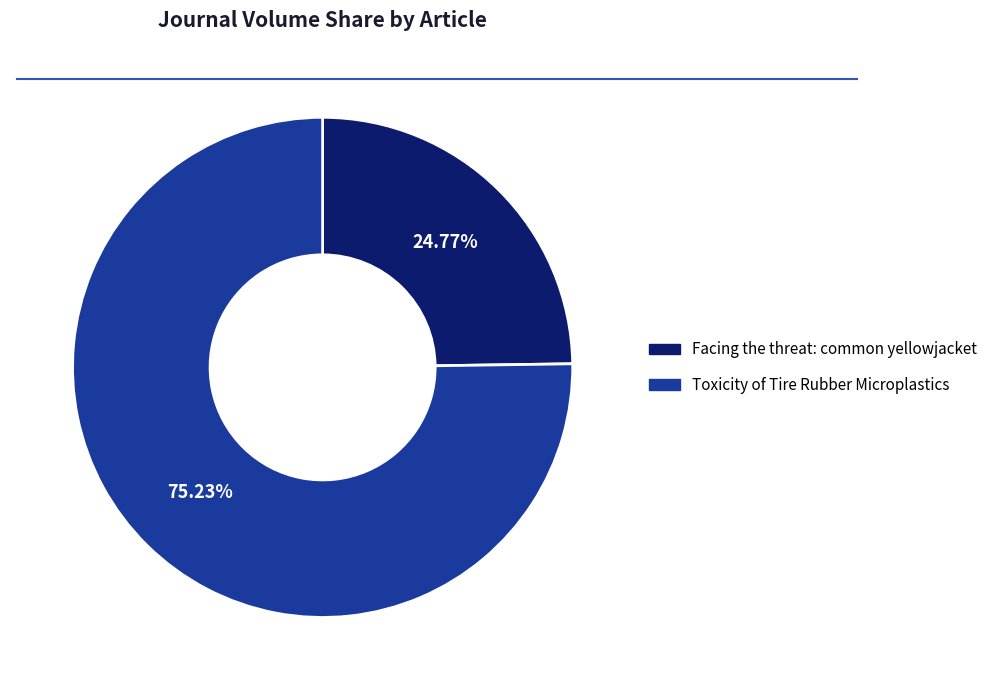

Is there a majority slice in this chart?

Yes